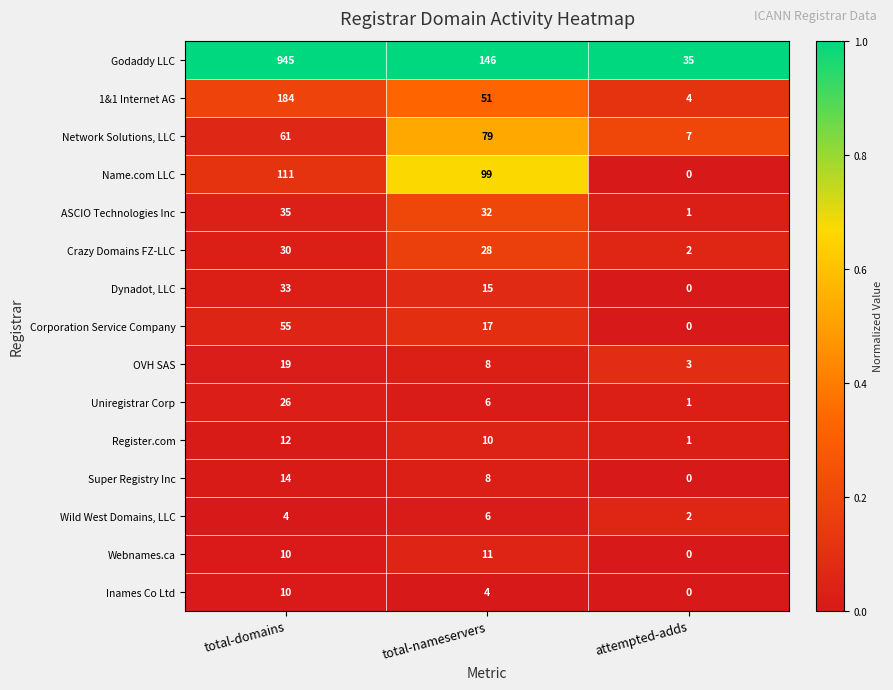

Where does the 1&1 Internet AG series first go above 51?

total-domains